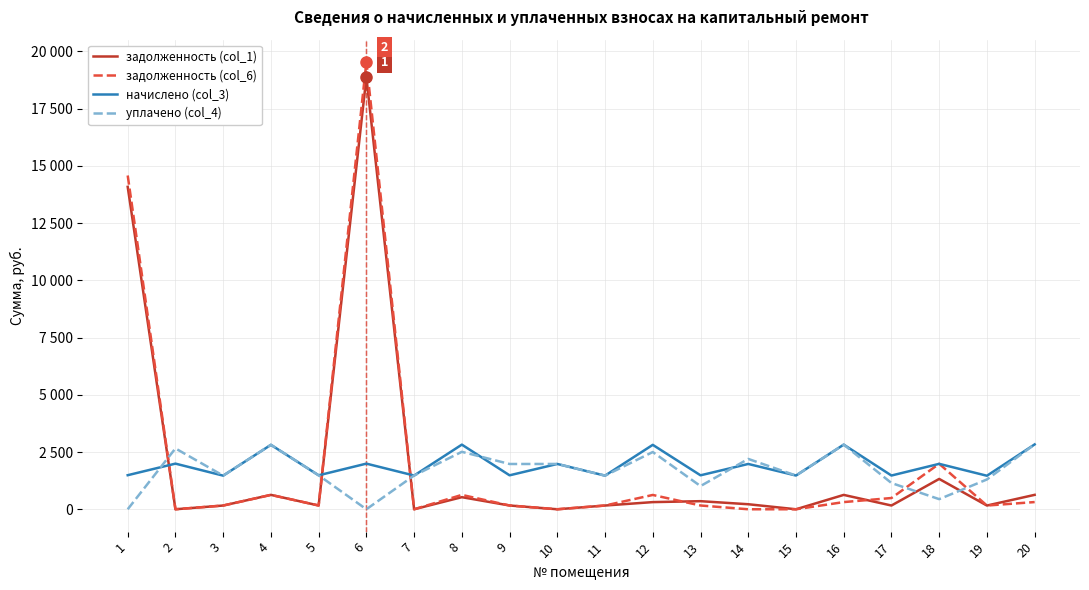

What is the value of the задолженность (col_1) point at the 18th from the left?

1325.5